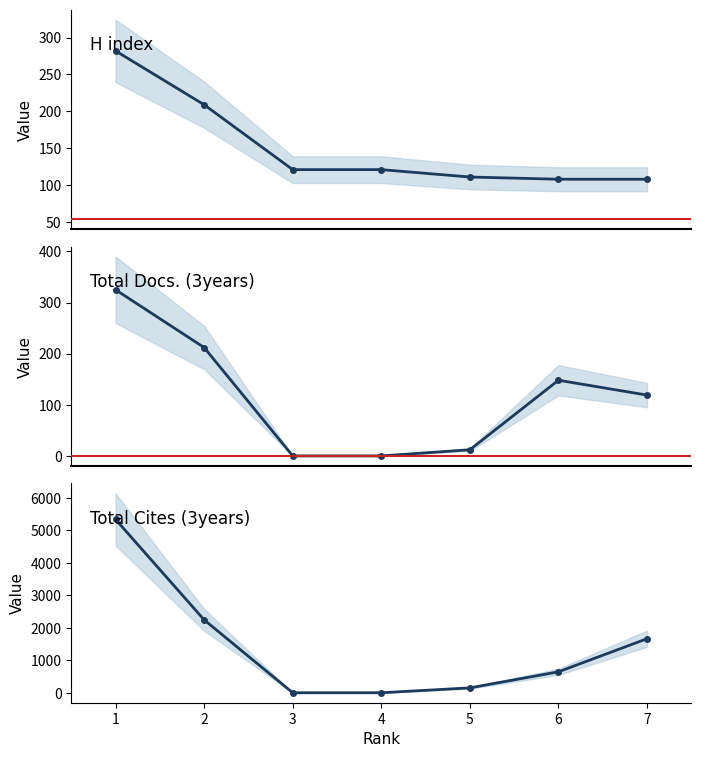

Reading left to right, transcribe all the data shown in this chart.

H index: 282	209	121	121	111	108	108
Total Docs. (3years): 325	212	0	0	12	148	119
Total Cites (3years): 5342	2247	0	0	150	645	1665